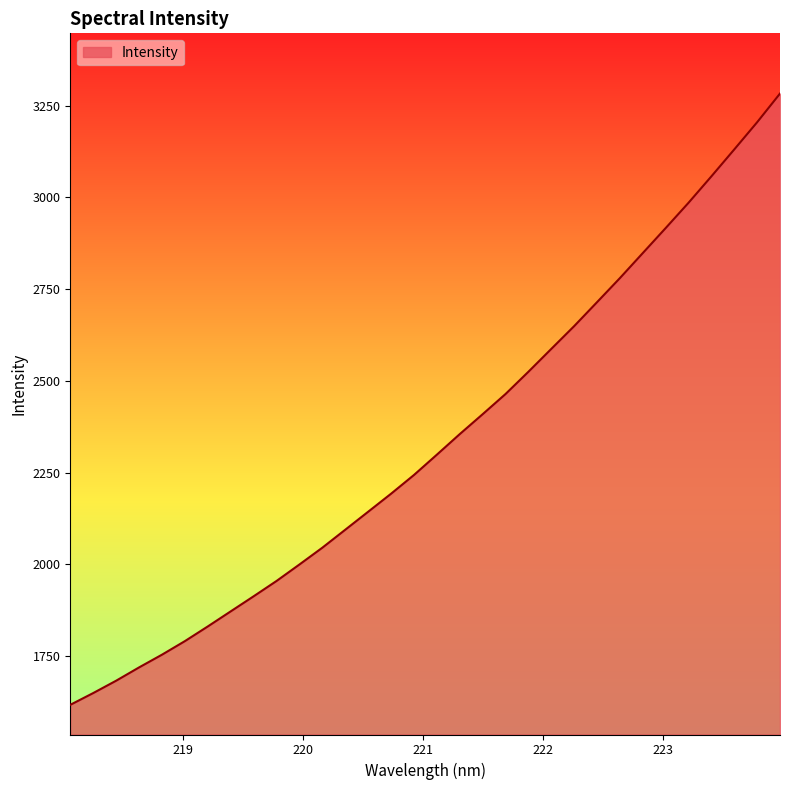

What is the greatest value displayed?

3282.7